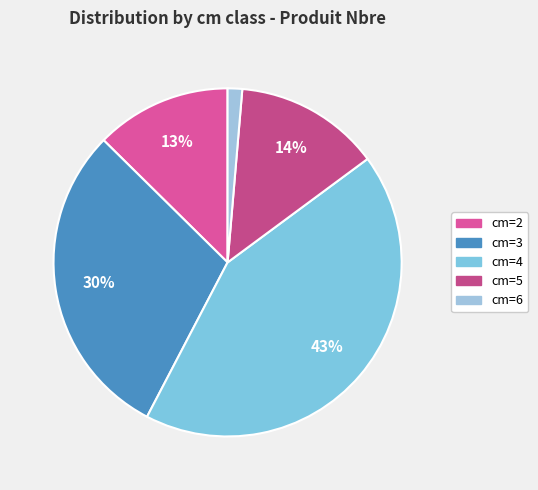

Is it true that cm=2 is 27% of the pie?

False